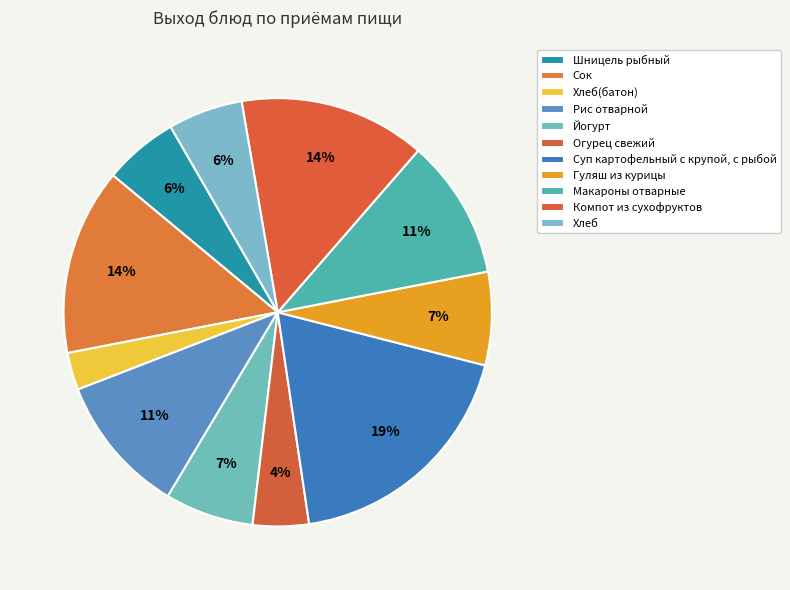

What is the largest slice in the pie chart?

Суп картофельный с крупой, с рыбой